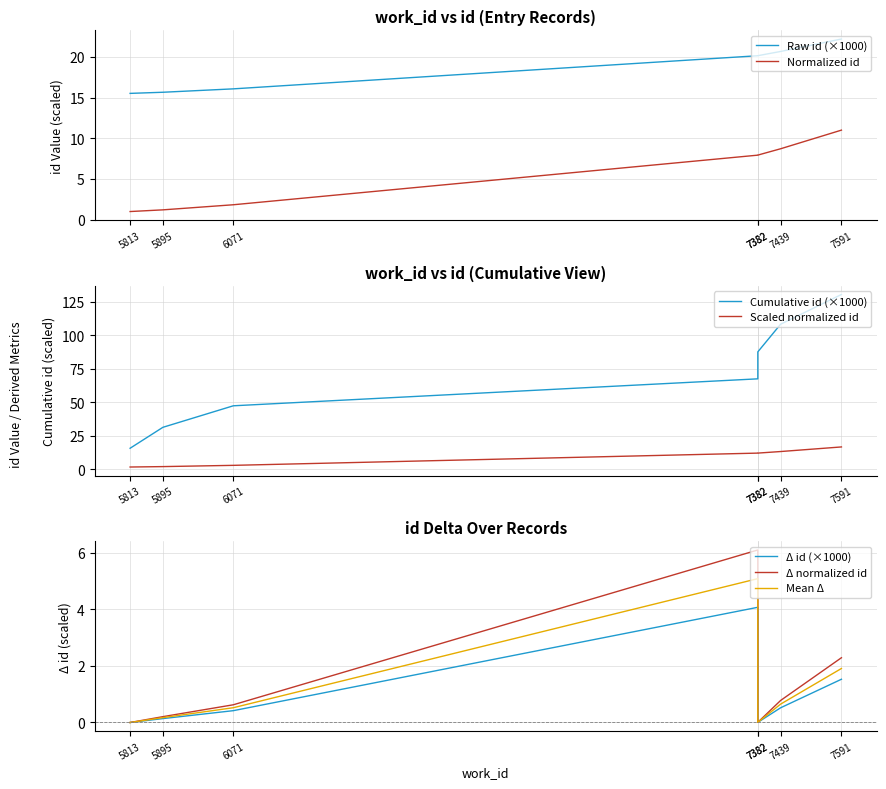

How many categories are shown in the chart?

7